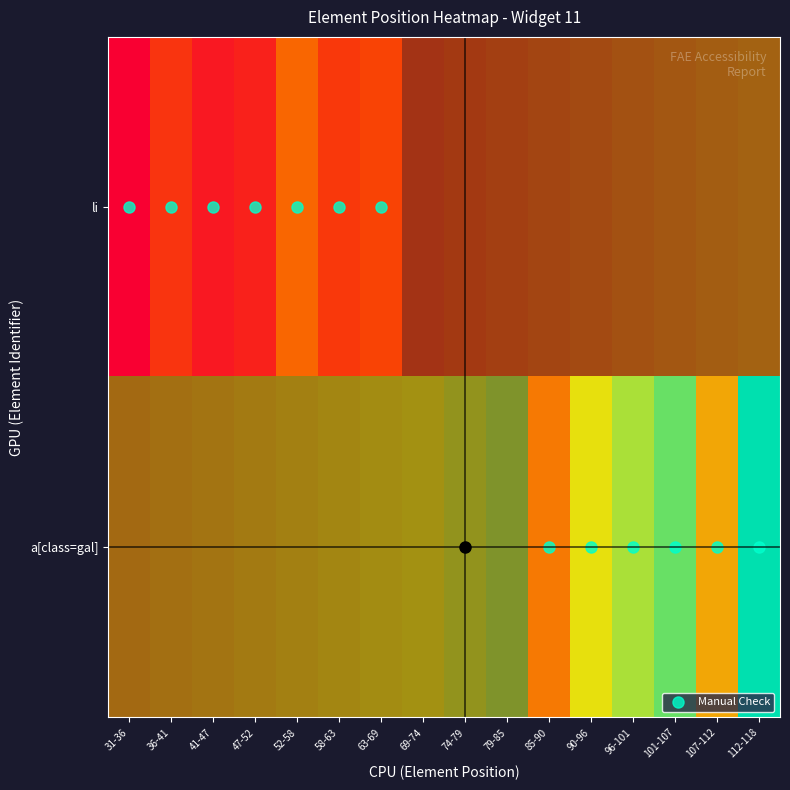

At how many categories does at least one series exceed 317?

1